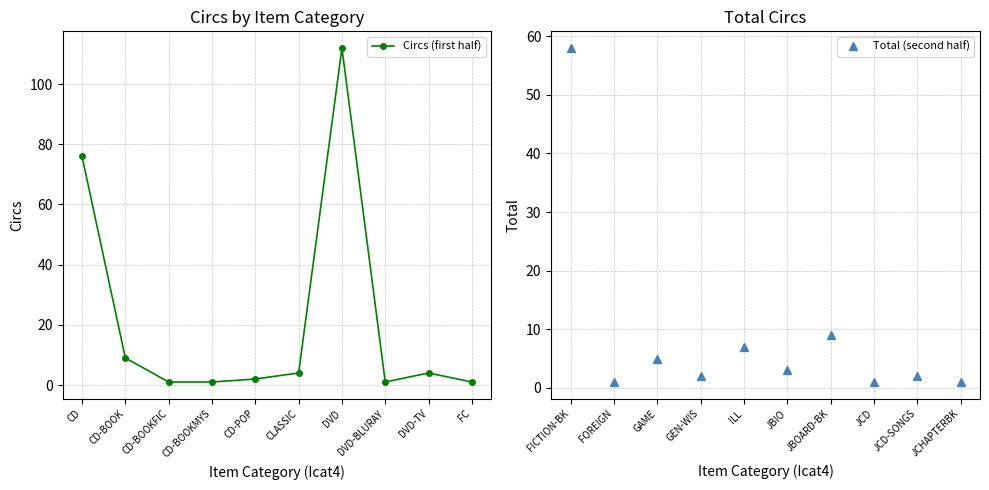

What is the value of the Circs (first half) point at the 7th from the left?

112